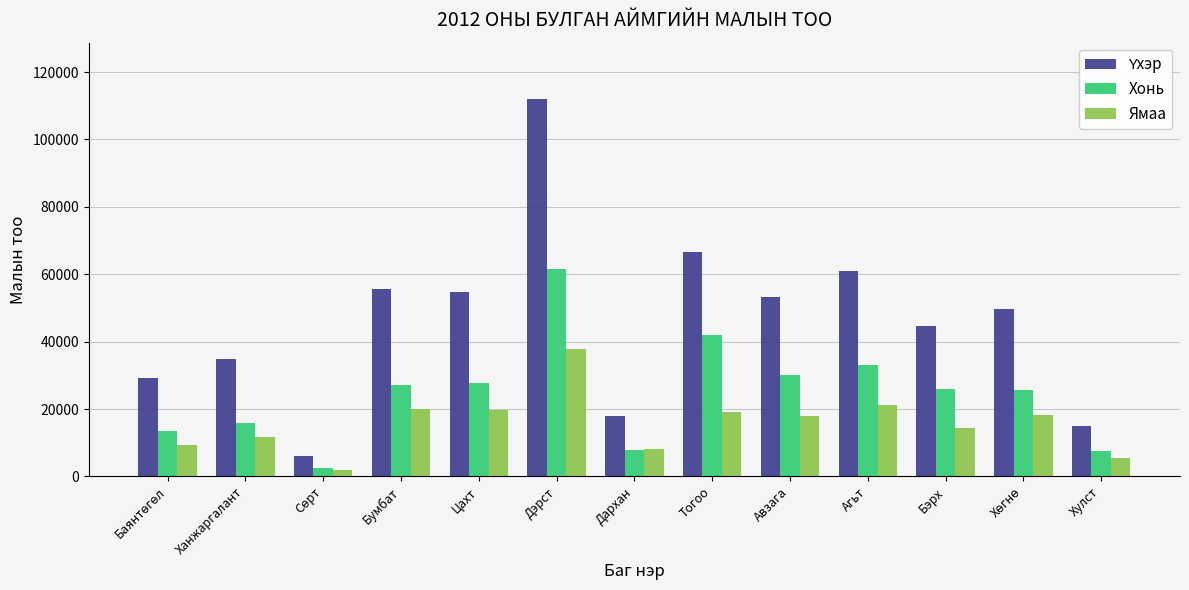

Is it true that Ямаа equals 51350 at Дэрст?

False